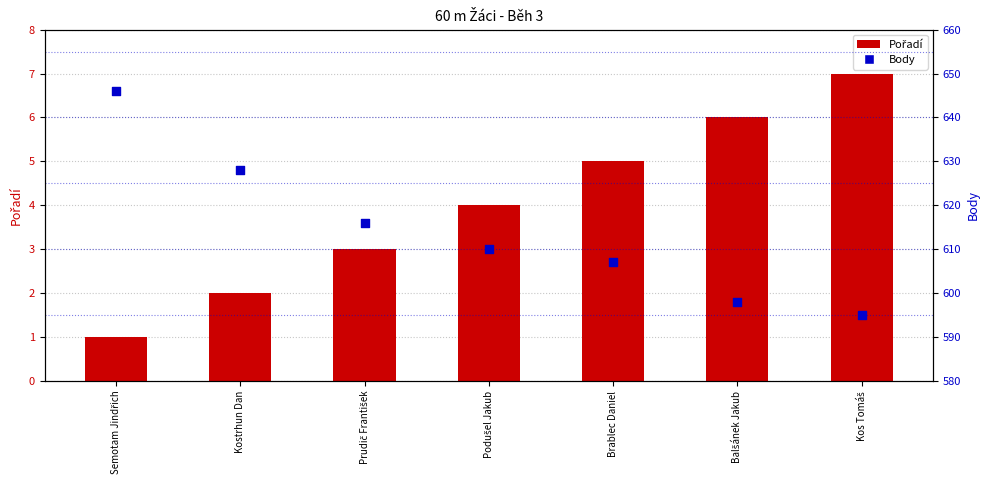

Is the value of Body at Podušel Jakub greater than the value of Pořadí at Balšánek Jakub?

Yes